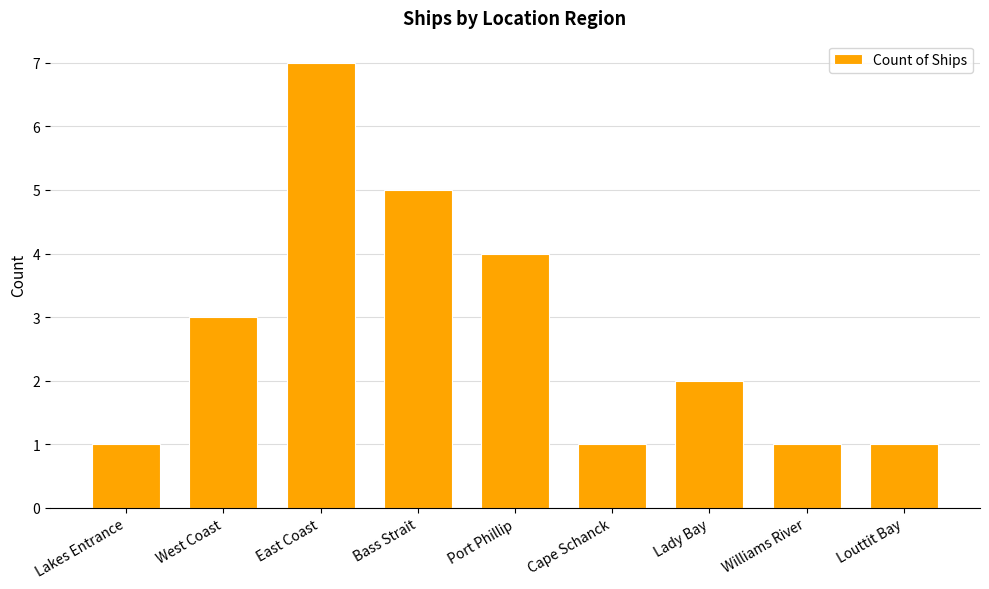

What is the minimum value shown in the chart?

1